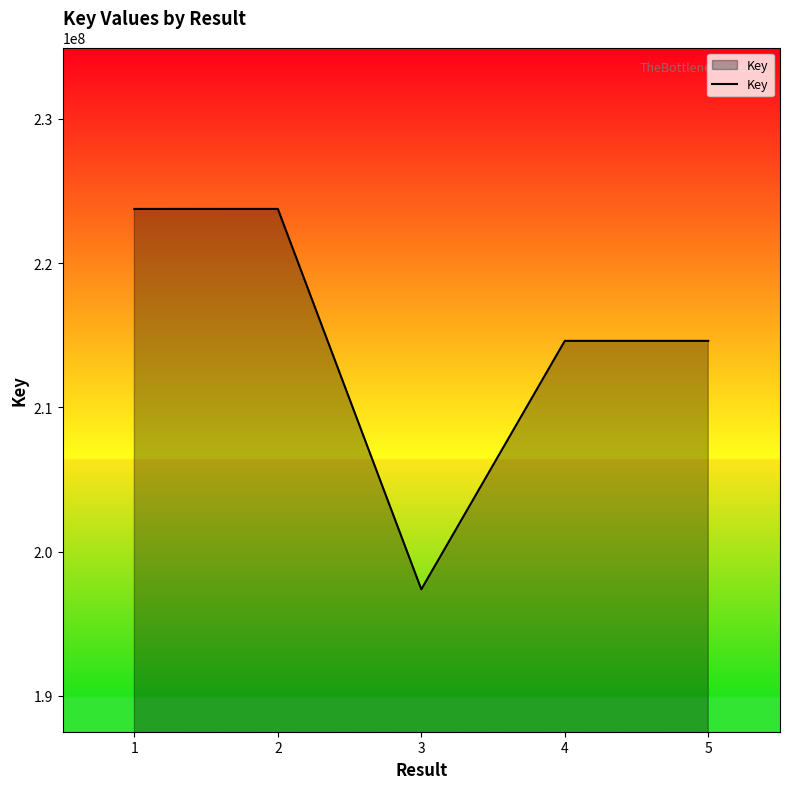

At which category does the data reach its first local peak?

2